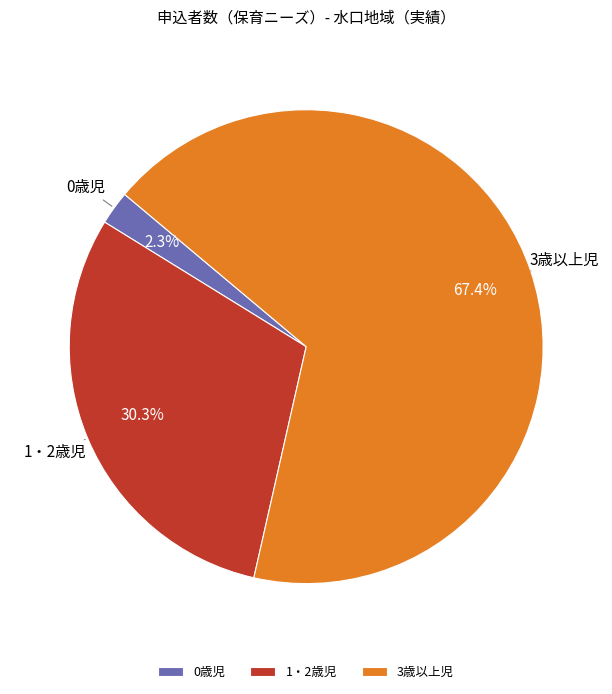

Approximately how many times larger is the value at 3歳以上児 compared to 1・2歳児?

2.2